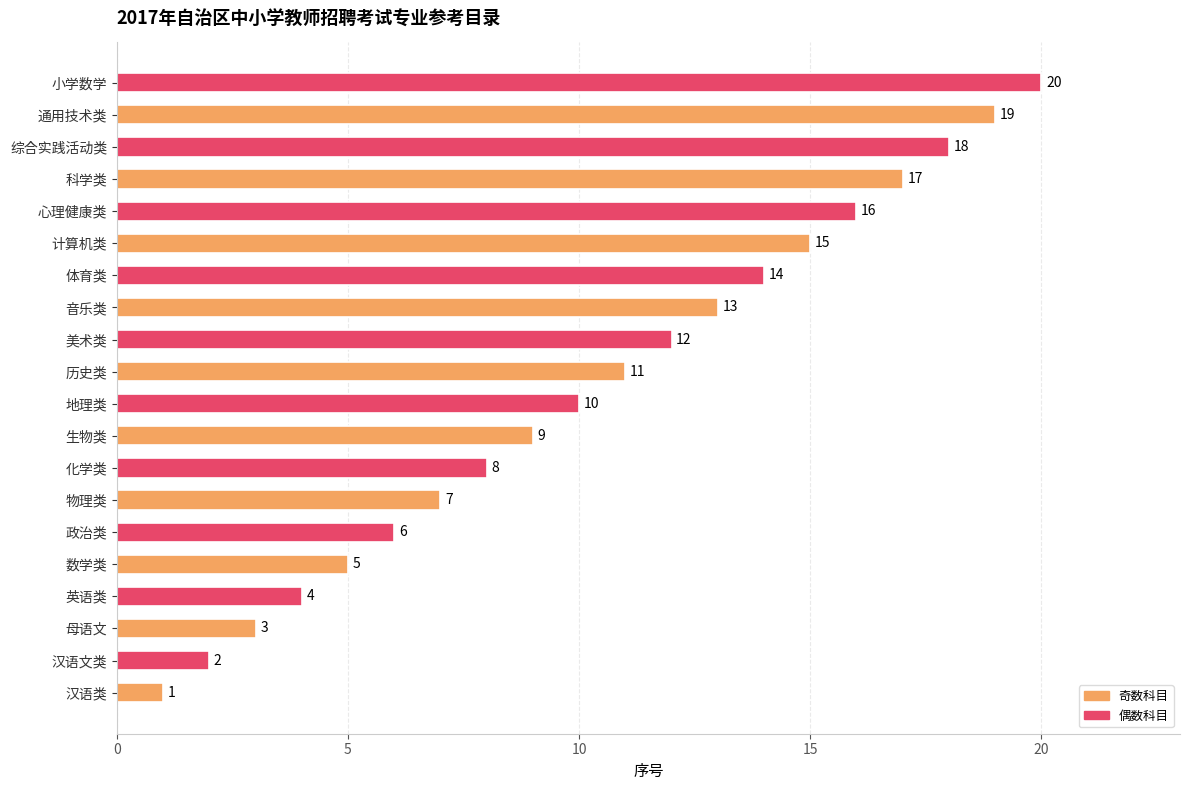

List the labels in order of value, smallest first.

汉语类, 汉语文类, 母语文, 英语类, 数学类, 政治类, 物理类, 化学类, 生物类, 地理类, 历史类, 美术类, 音乐类, 体育类, 计算机类, 心理健康类, 科学类, 综合实践活动类, 通用技术类, 小学数学